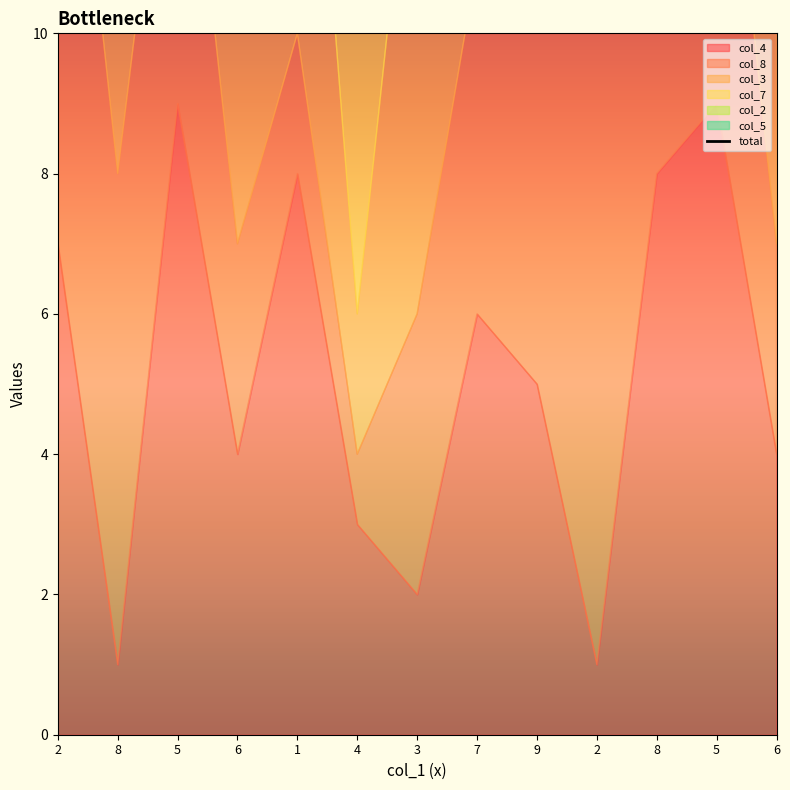

The value at 2 is 24. True or false?

True